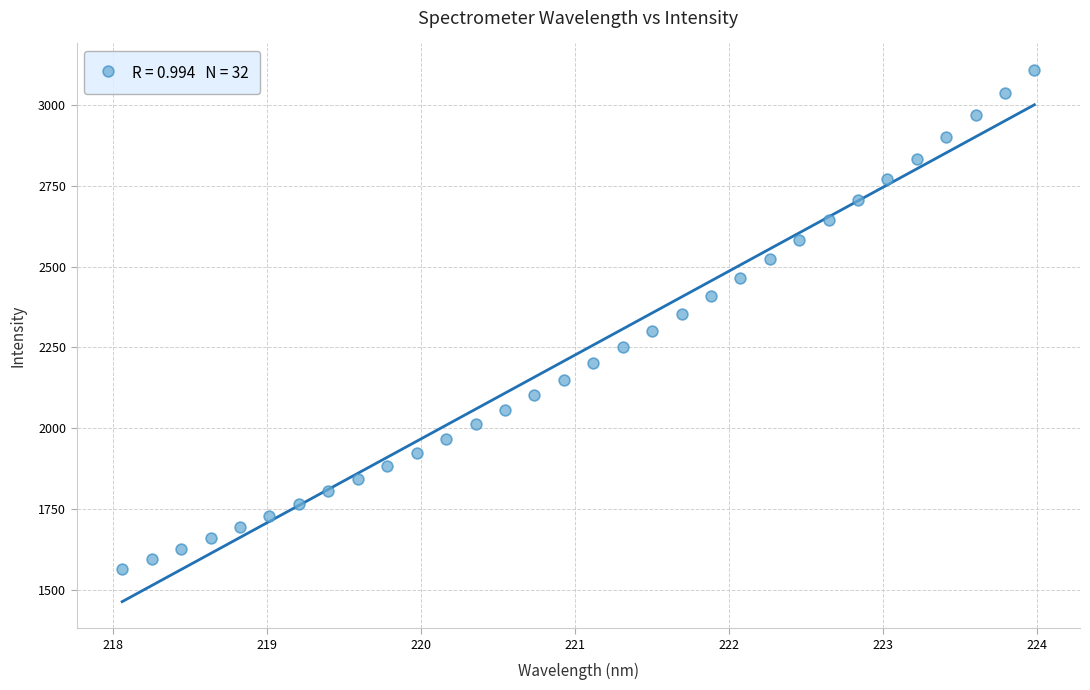

What is the range of X values (max minus min)?

5.9